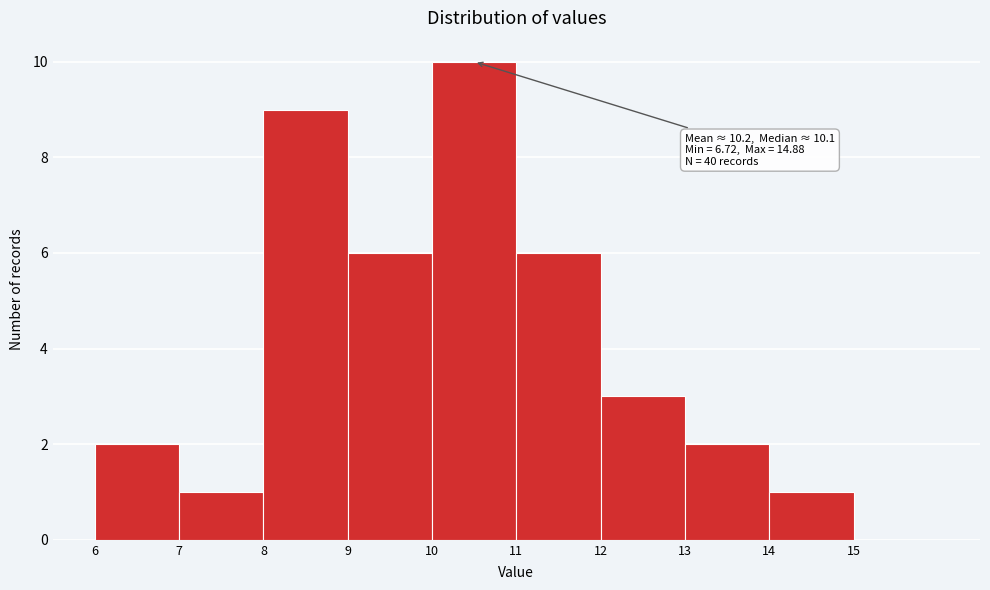

Over which range of the x-axis is the bar tallest?

10 to 11